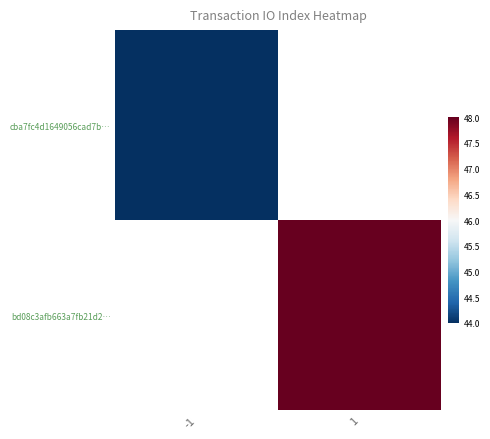

How many positive values does the bd08c3afb663a7fb21d2… series have?

1